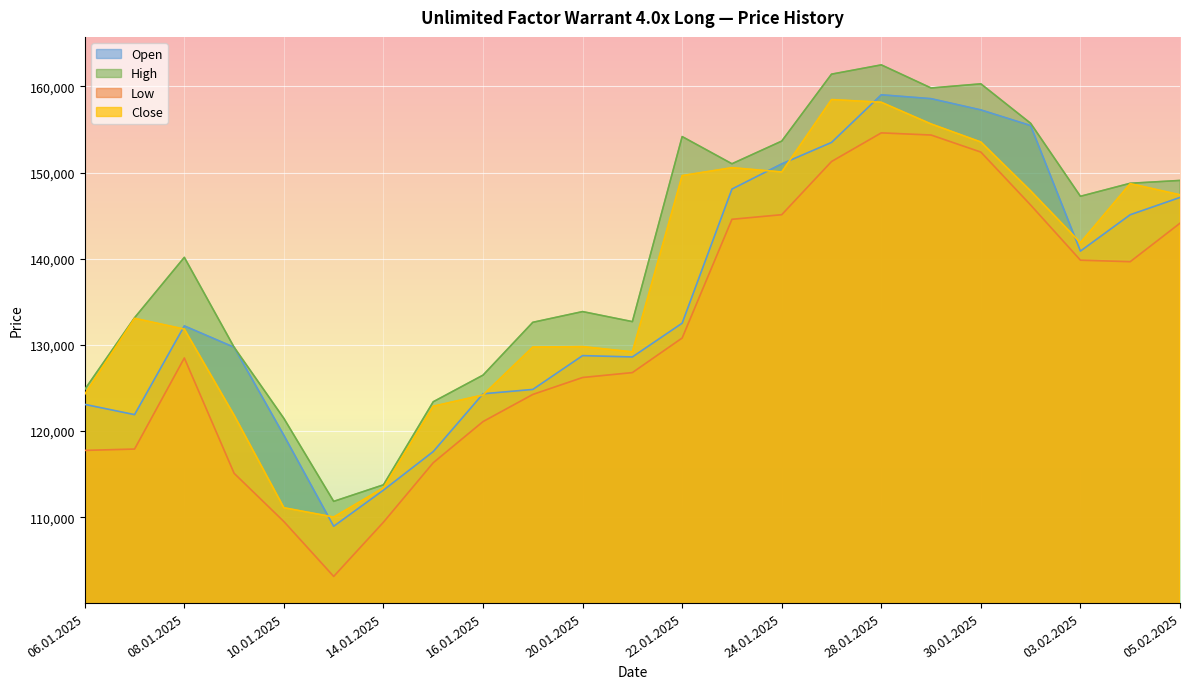

Rank the series by their maximum value, from lowest to highest.

Low, Close, Open, High